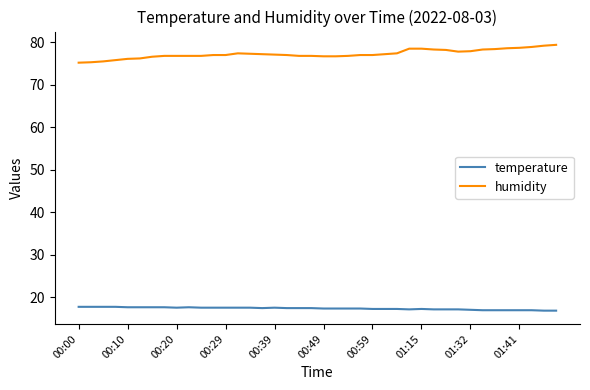

True or false: humidity and temperature intersect in this chart.

False